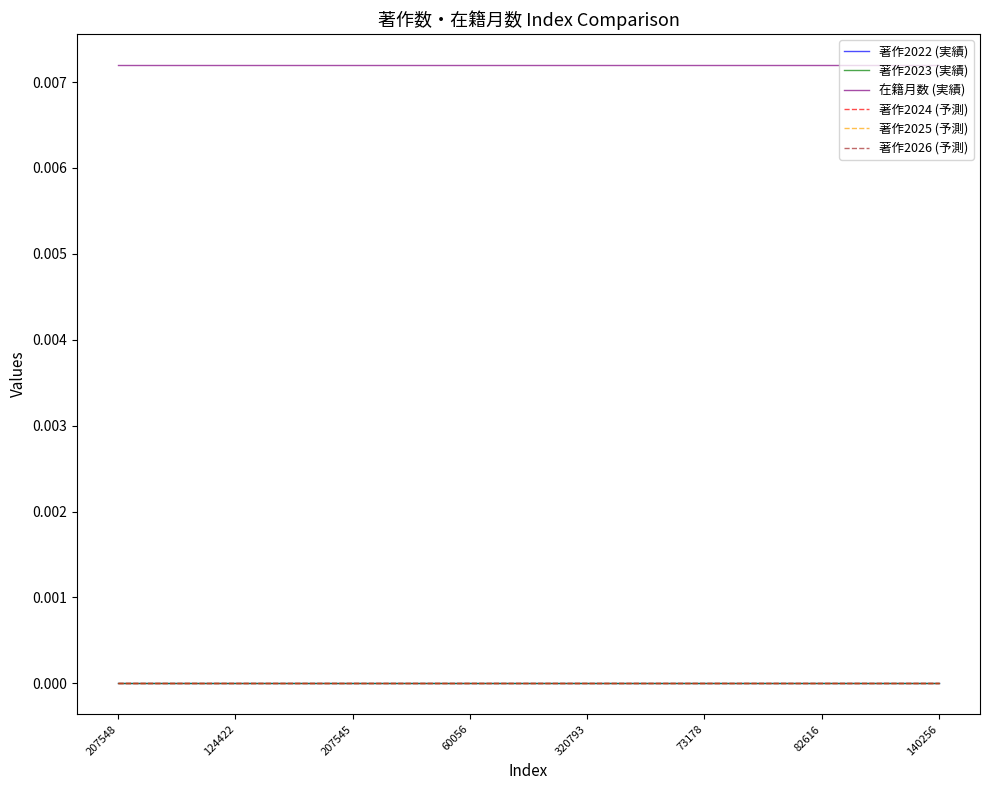

Does the chart display data point markers on the line(s)?

No